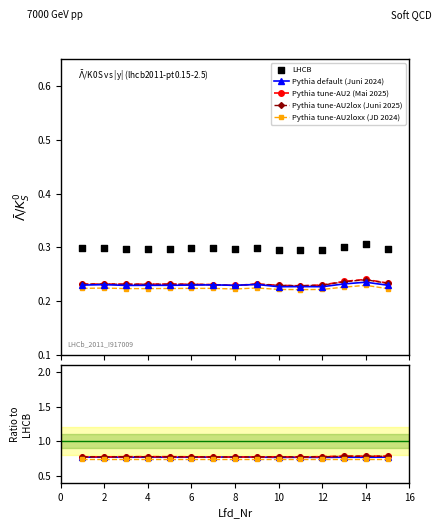

How many Pythia tune-AU2loxx (JD 2024) values are between 0 and 1?

15